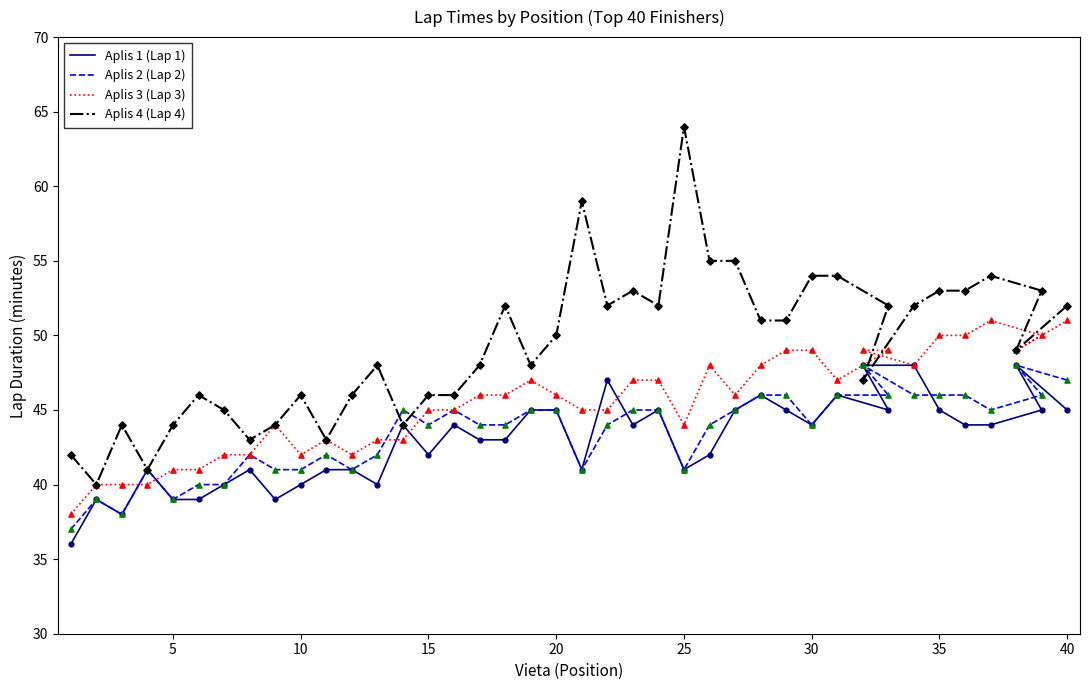

Which series reaches the minimum Y coordinate?

Aplis 1 (Lap 1)